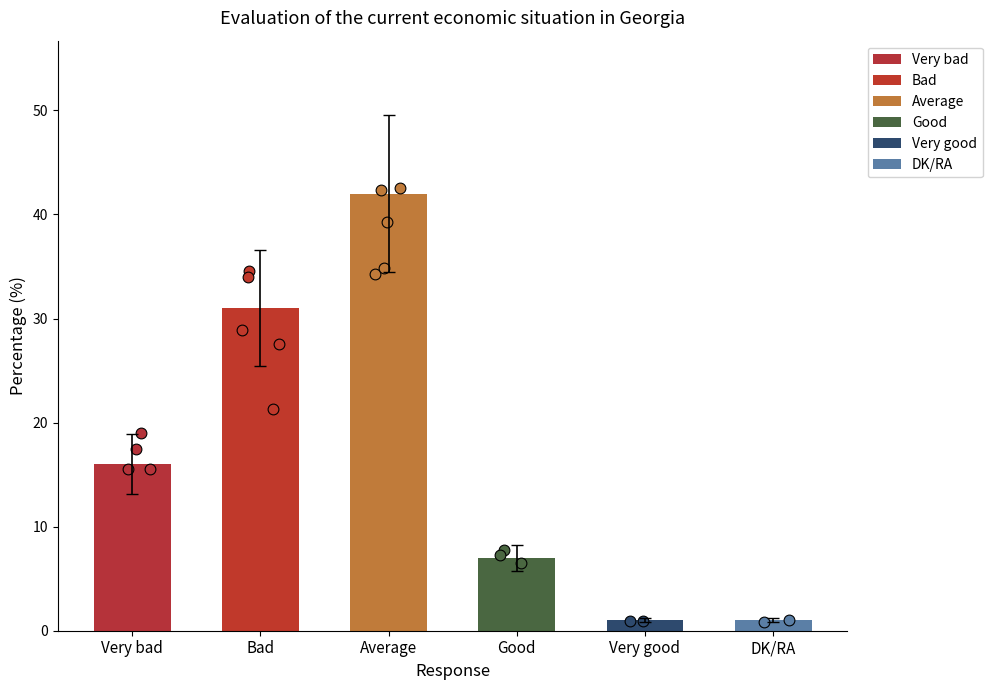

What is the change in value from Very bad to Good?

-9